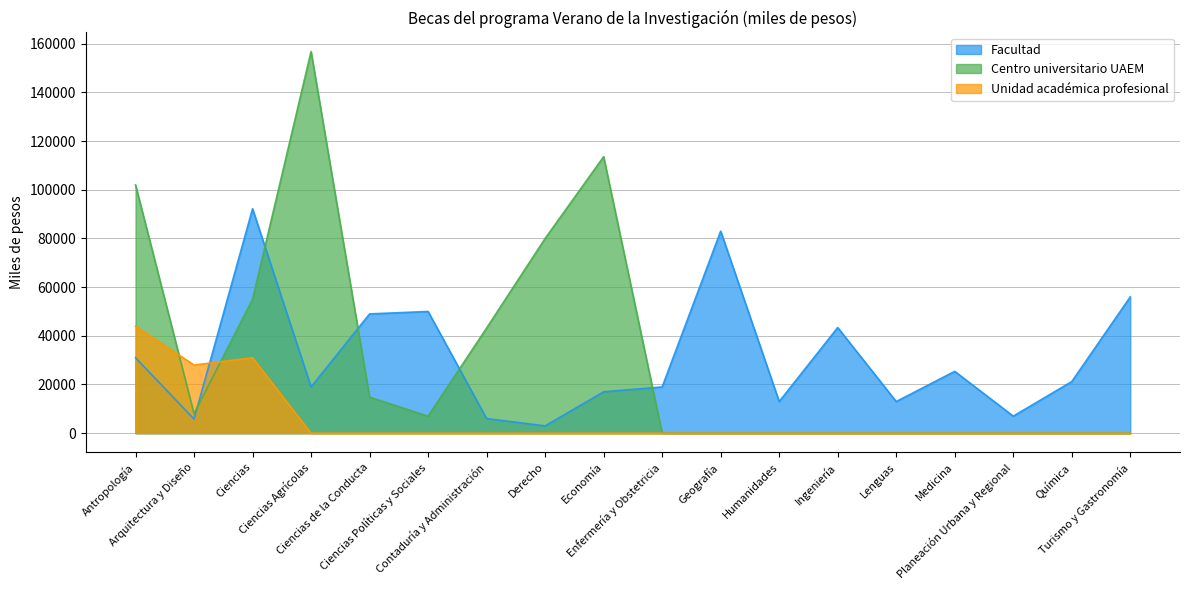

Where is the first local maximum for Facultad?

Ciencias